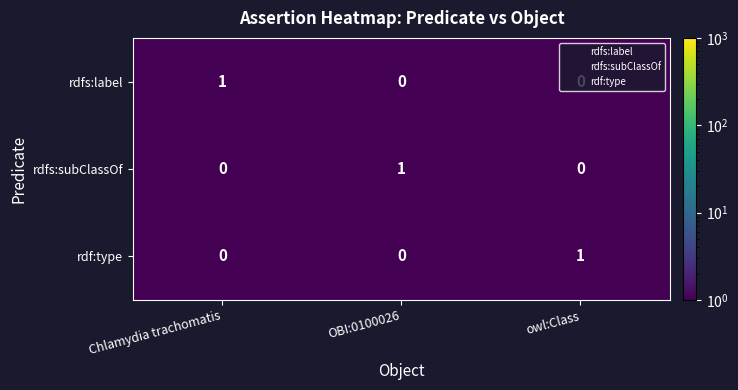

How many rdf:type values are between 0 and 1?

3